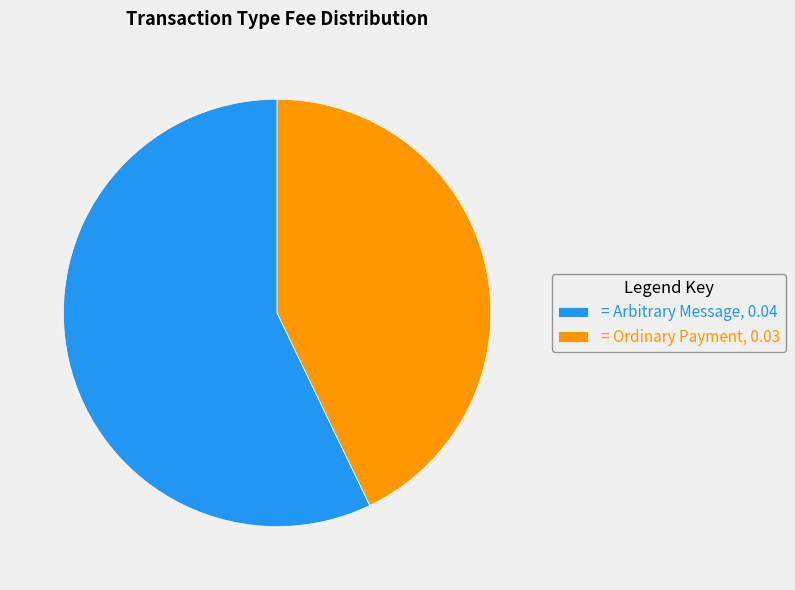

Which slice represents more than half of the pie?

= Arbitrary Message, 0.04